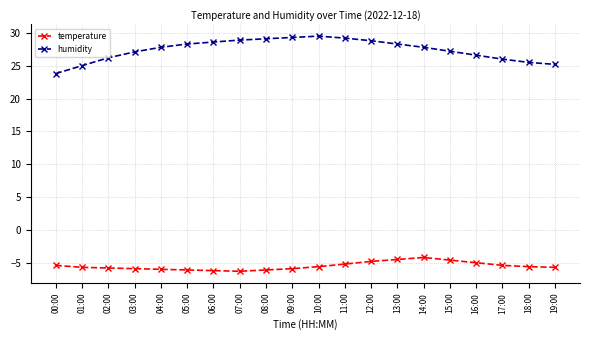

Which series has the widest spread of values?

humidity